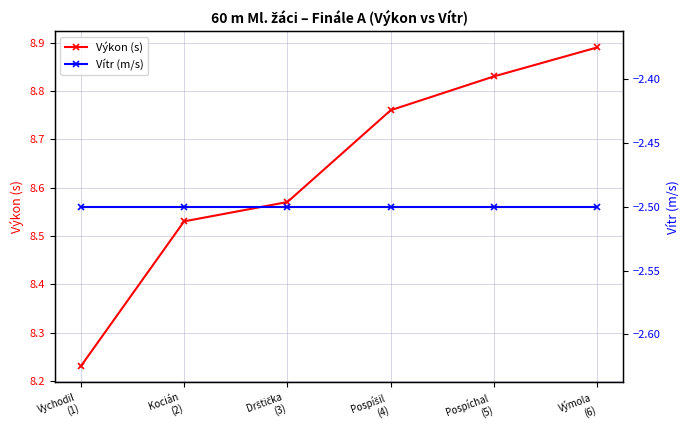

What is the spread (max minus min) of values at Pospíšil
(4)?

11.3